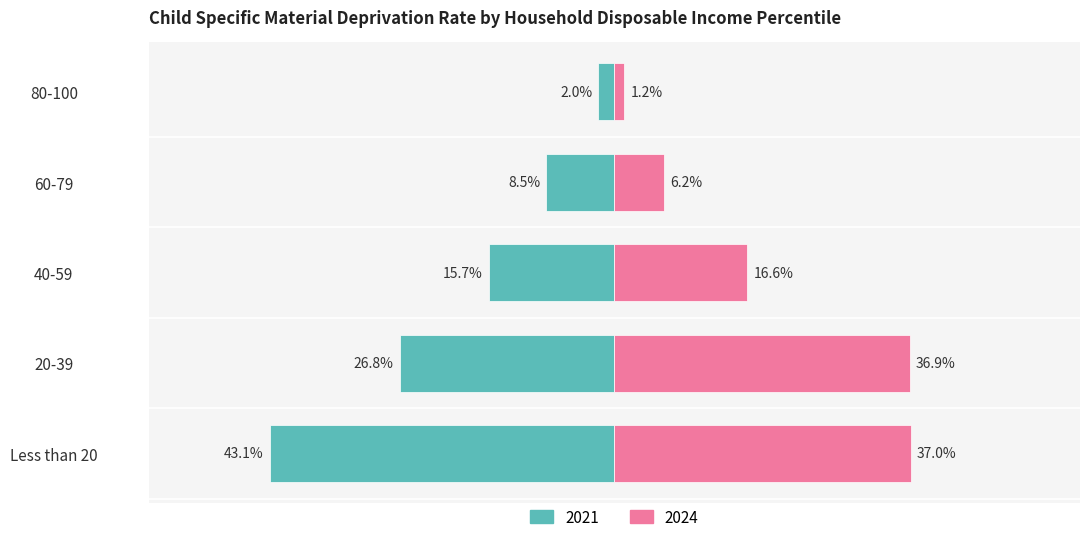

What is the difference between the maximum and minimum values in the 2021 series?

41.1